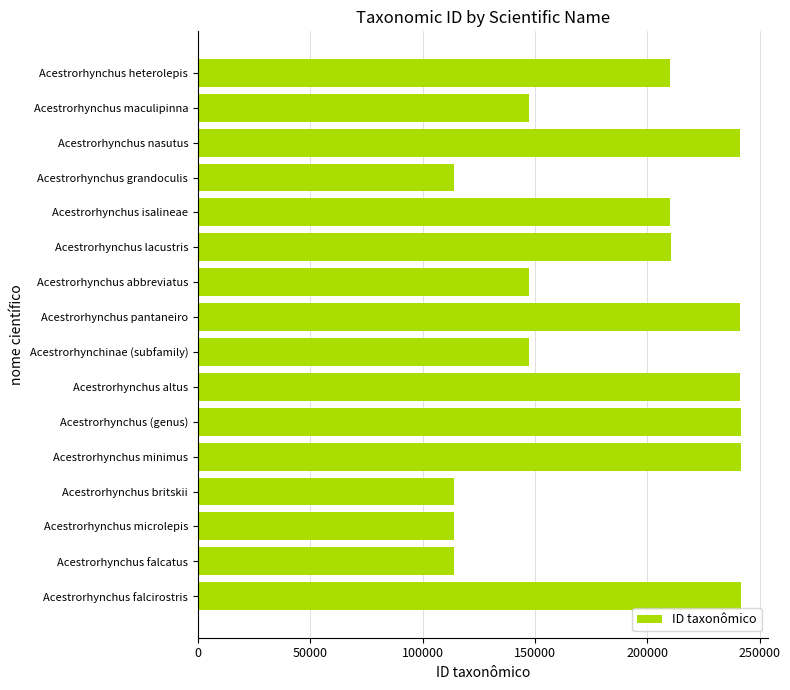

The chart shows a value of 199255 at Acestrorhynchus microlepis. True or false?

False